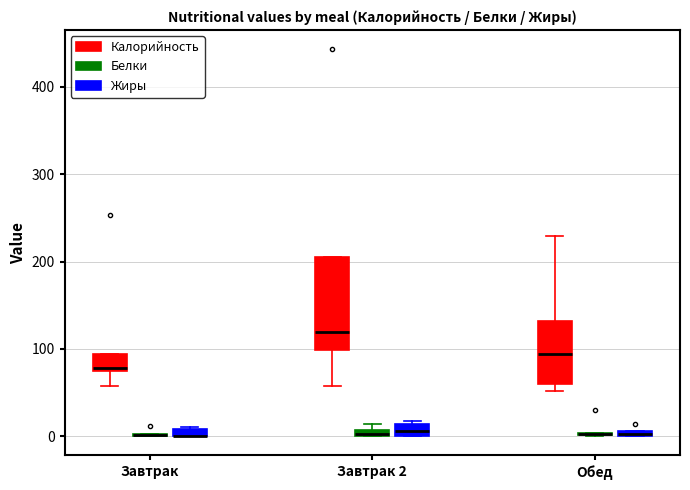

Which box is the tallest, from its lower edge to its upper edge?

Завтрак 2 (Калорийность)